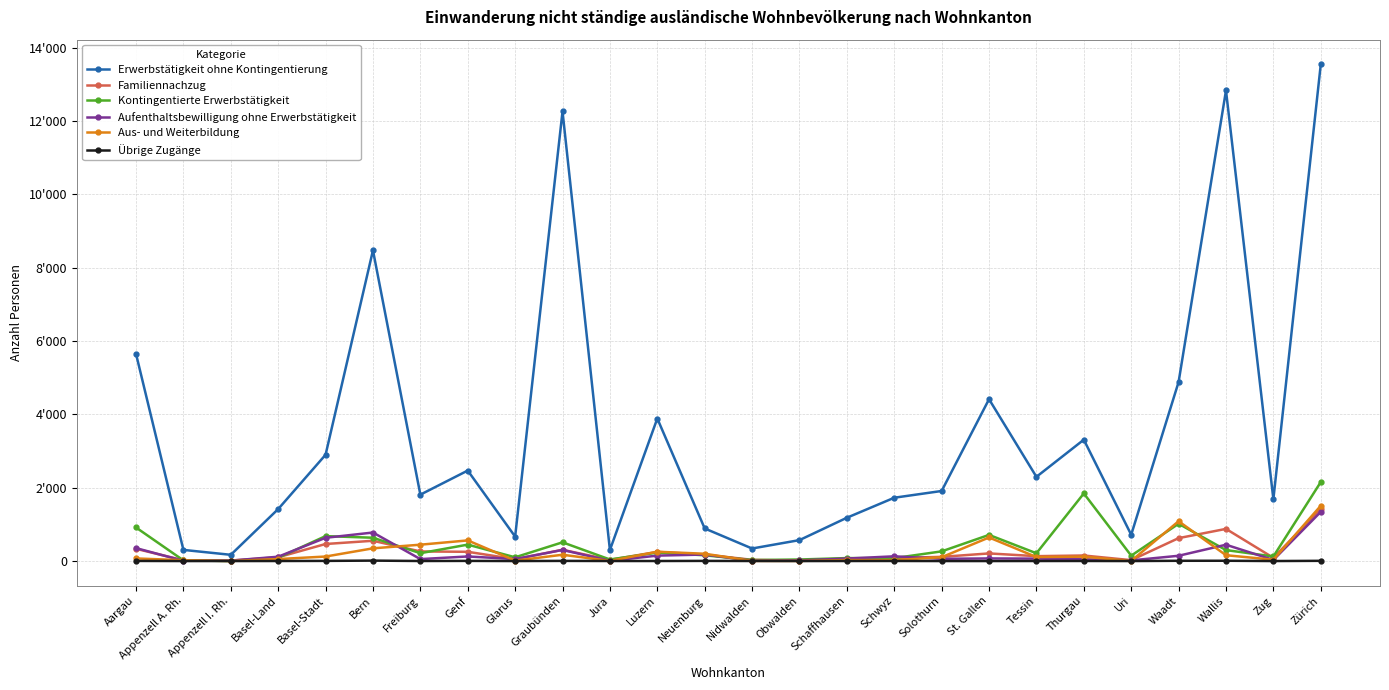

Is this an area chart (filled region under the line)?

No